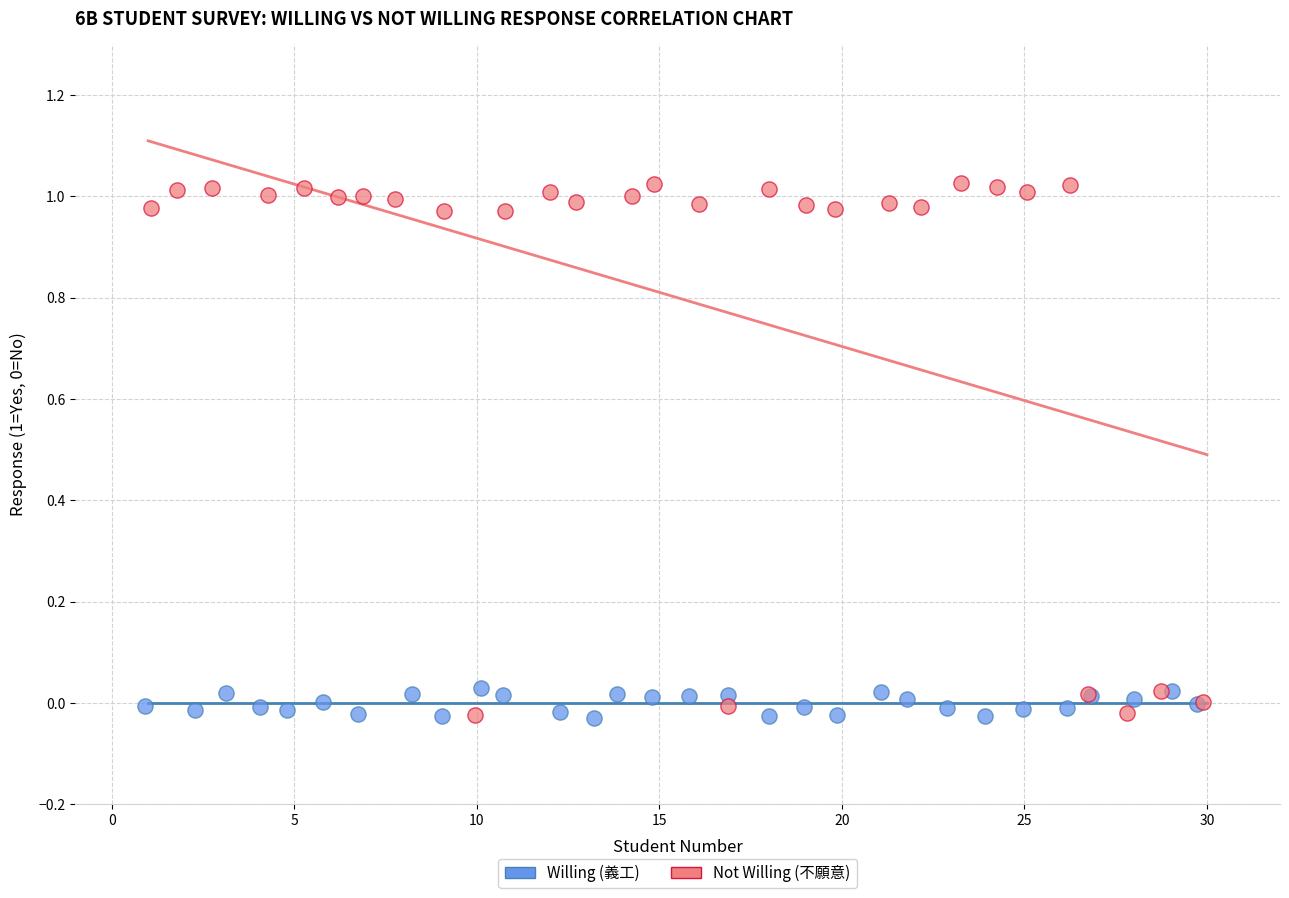

Which series reaches the maximum Y coordinate?

Not Willing (不願意)